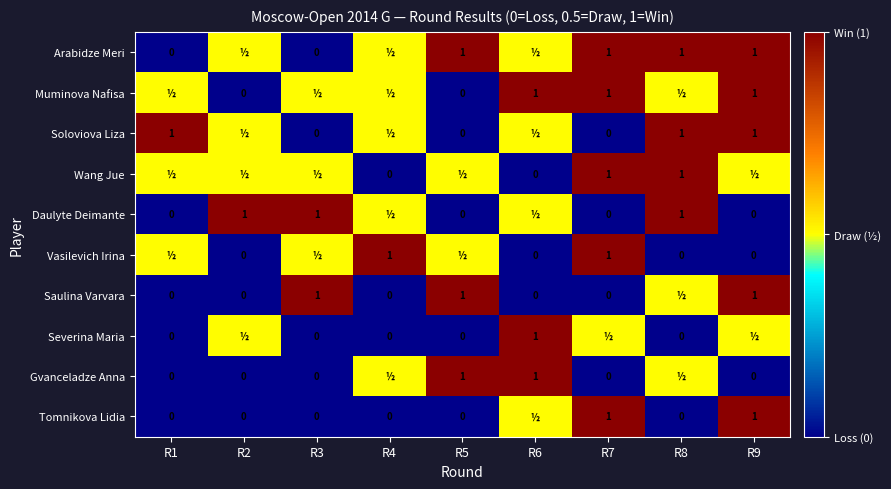

Is it true that Muminova Nafisa equals 1.5 at R6?

False